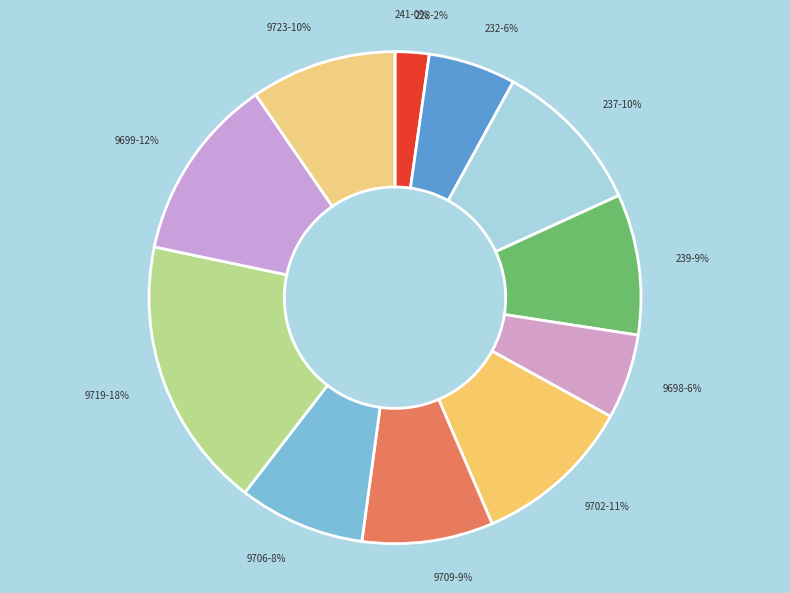

To the nearest percent, what is the difference between the 9699 and 9719 slice percentages?

6%